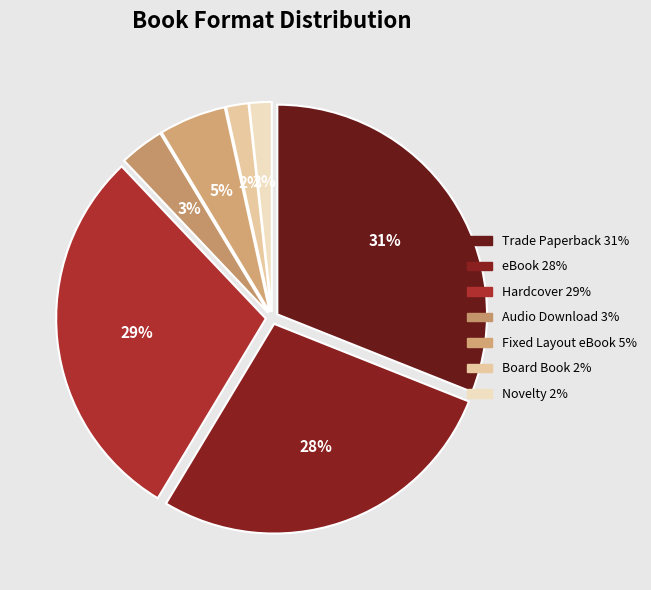

To the nearest percent, what portion does Board Book represent?

2%